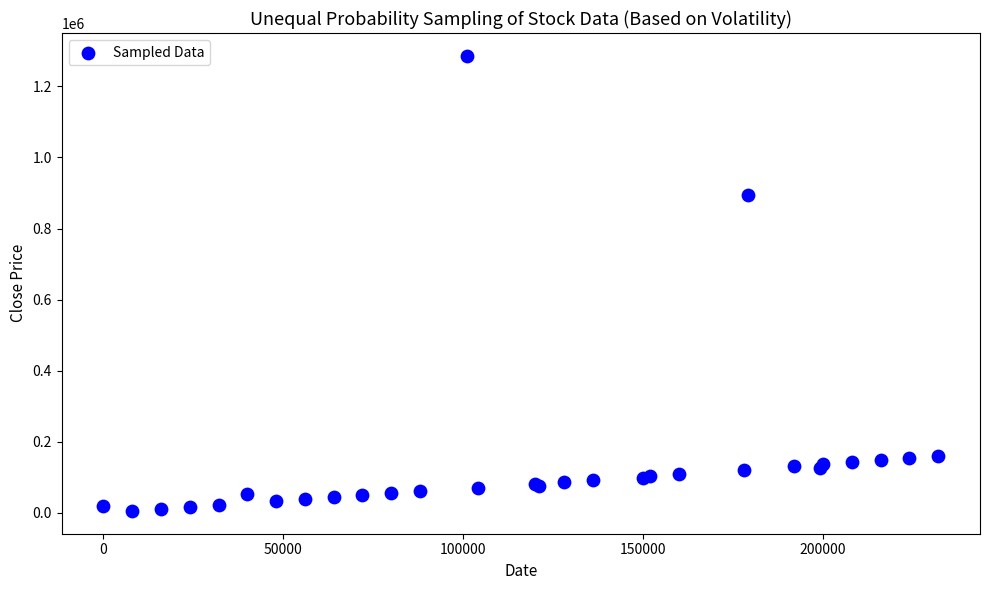

What Y value in the scatter plot is closest to 645750?

895500